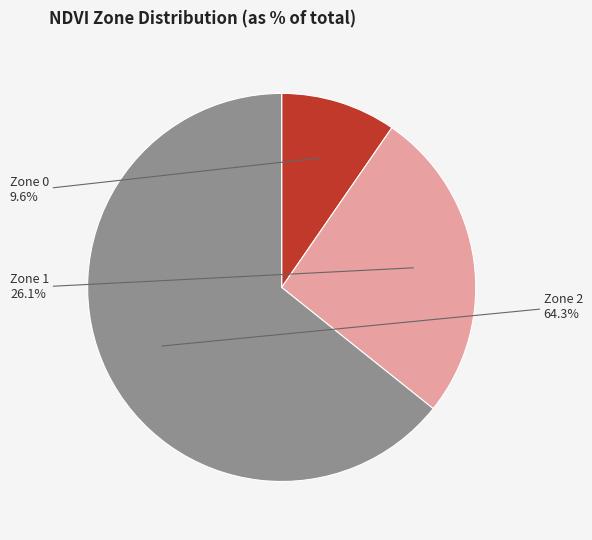

Is there any slice that represents more than half of the pie?

Yes